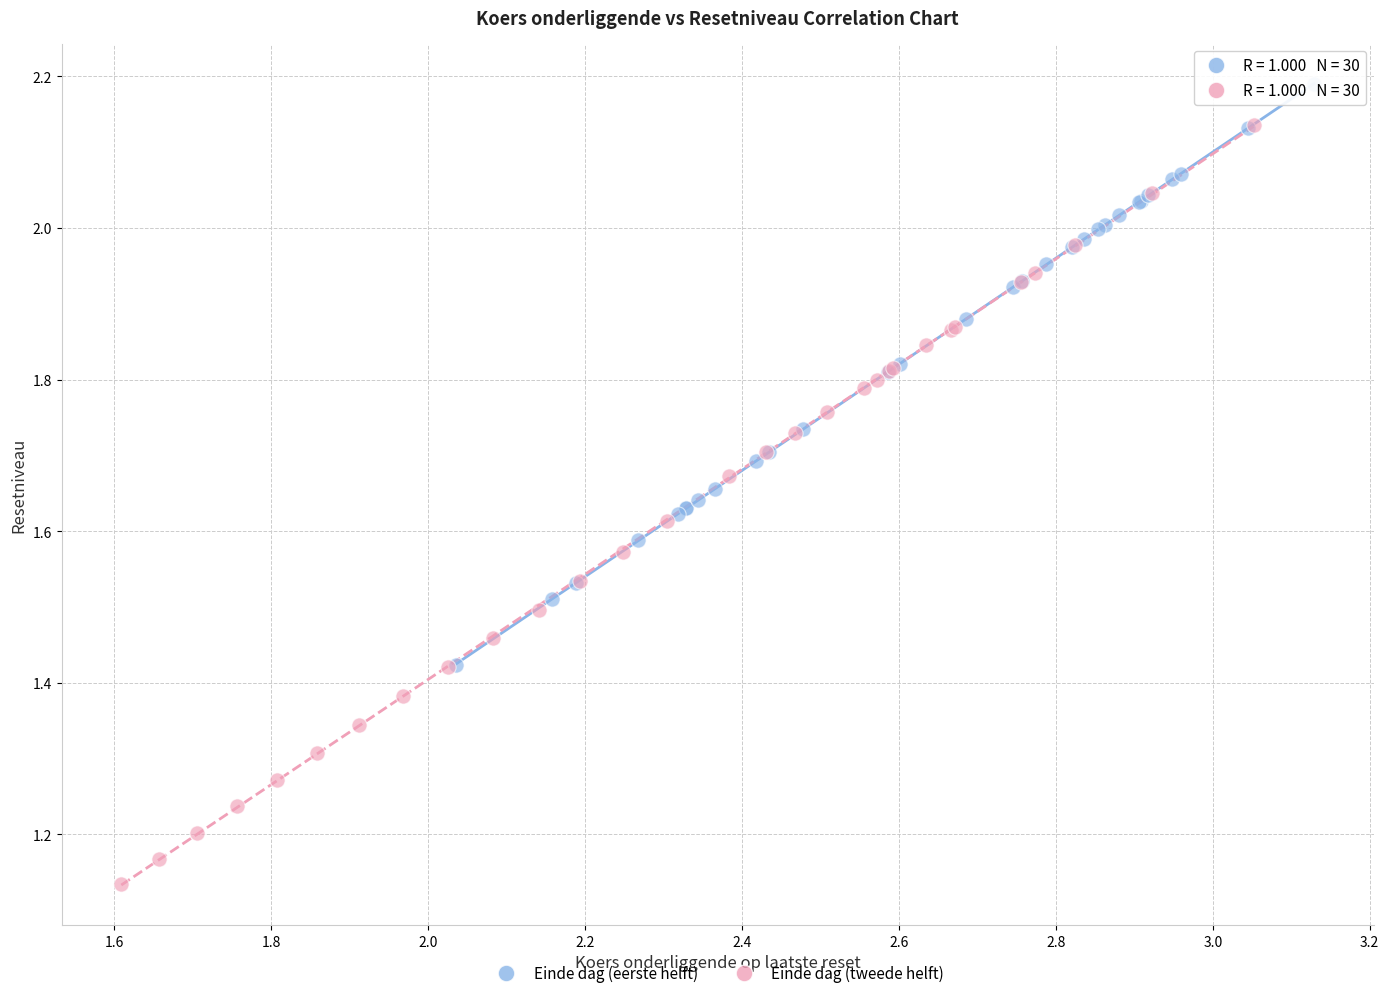

Which series contains the lowest Y value?

Einde dag (tweede helft)